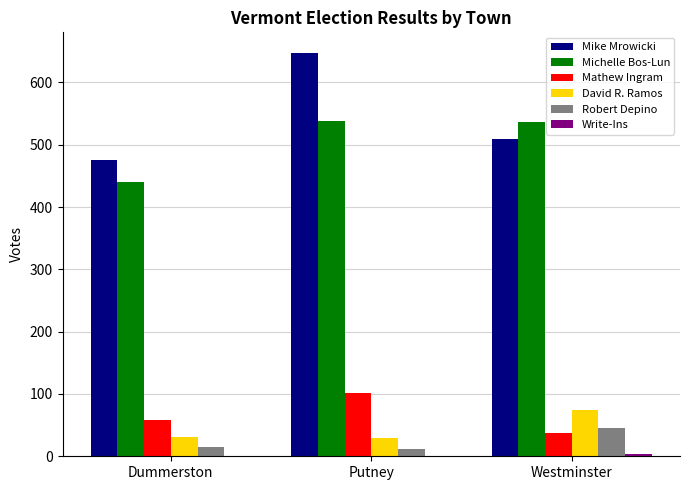

At which label does Michelle Bos-Lun first exceed 537?

Putney